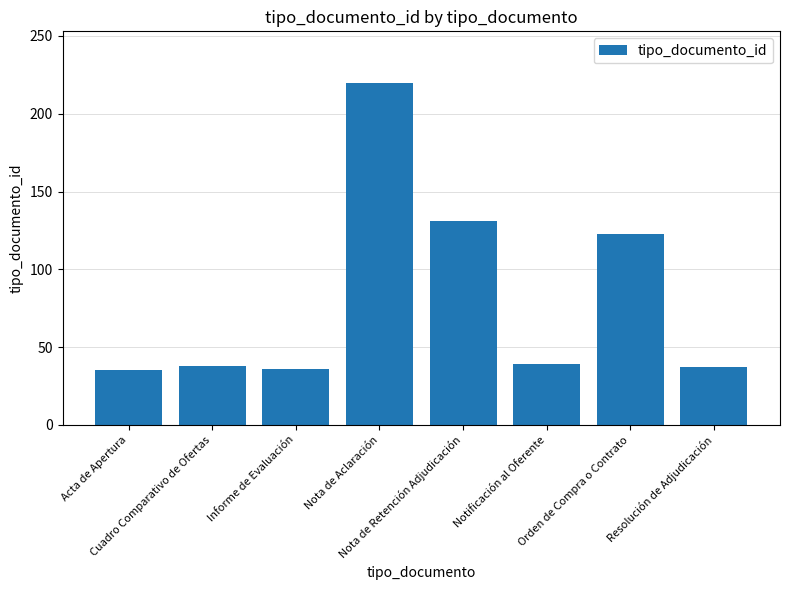

What is the smallest value displayed?

35